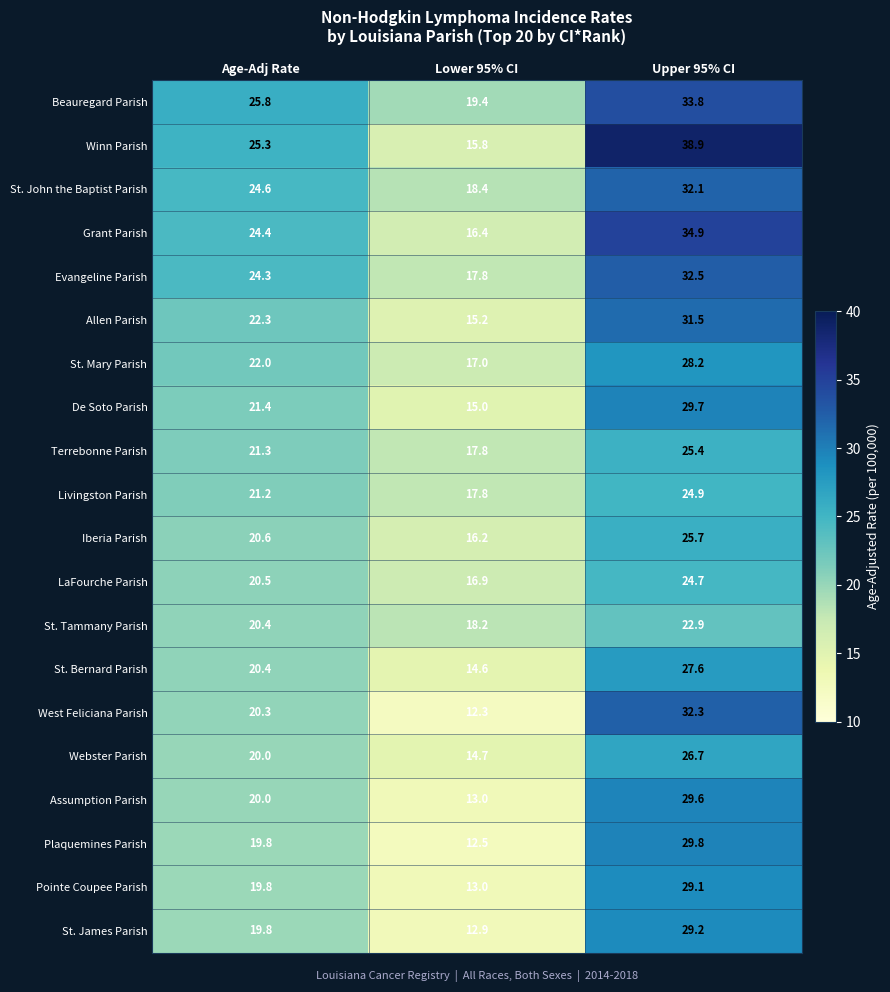

What is the difference between the maximum and minimum values in the Iberia Parish series?

9.5